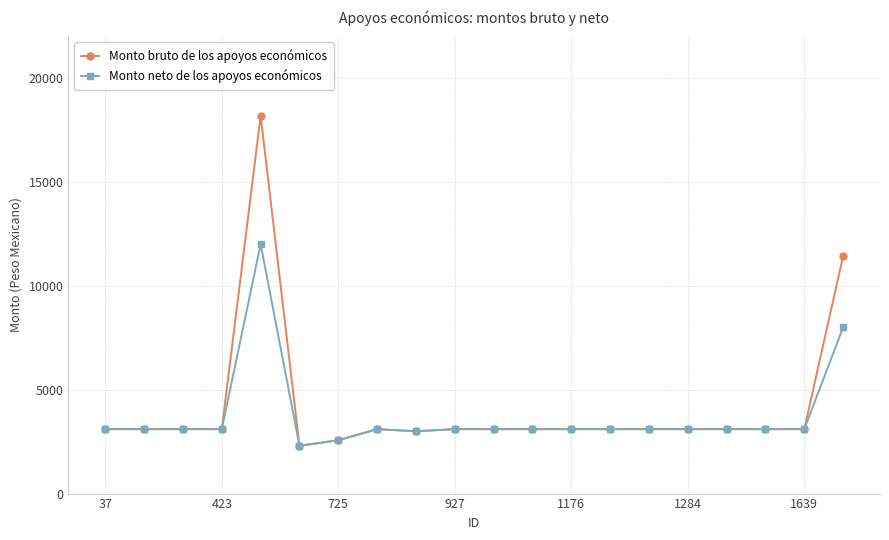

What is the value of the Monto neto de los apoyos económicos point at the 10th from the left?

3100